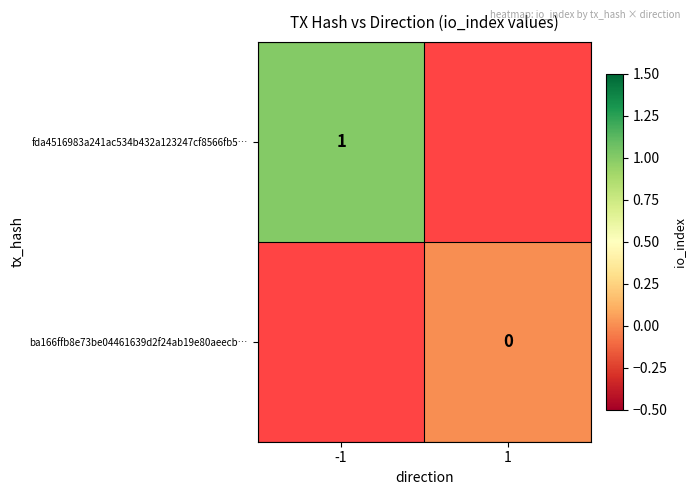

Count the number of categories in the chart.

2